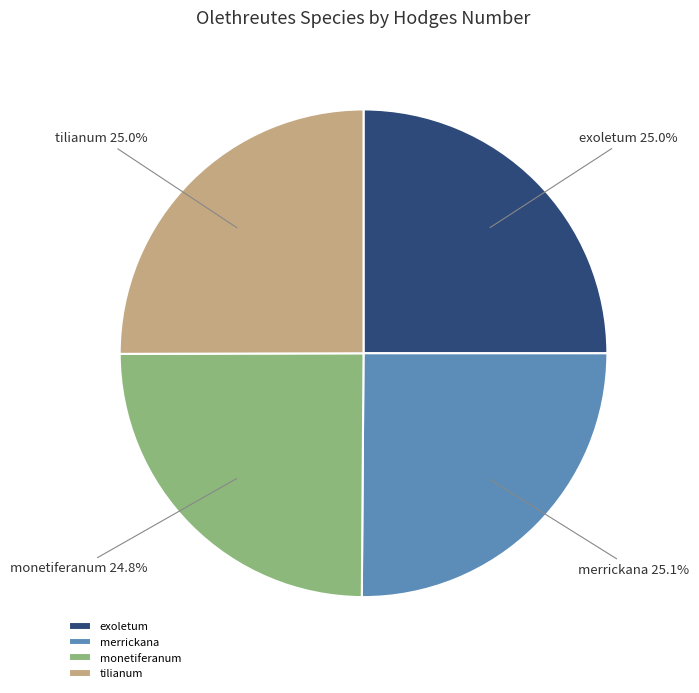

Does any single category account for the majority?

No